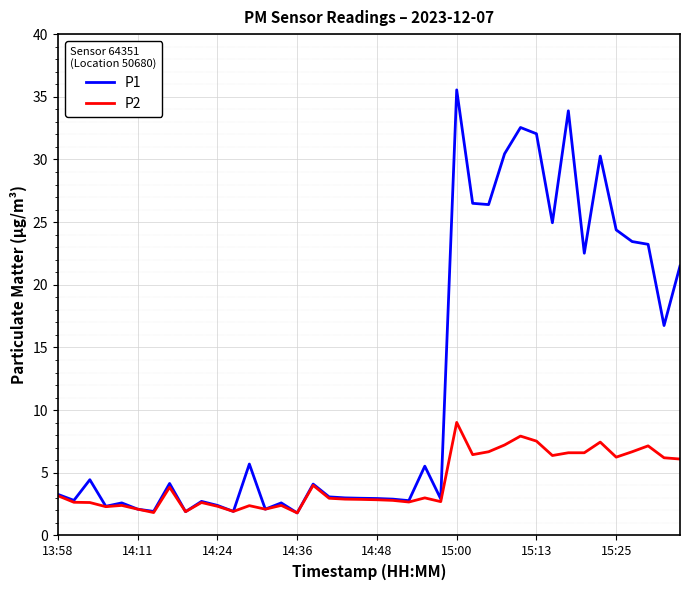

What is the minimum value shown in the chart?

1.8